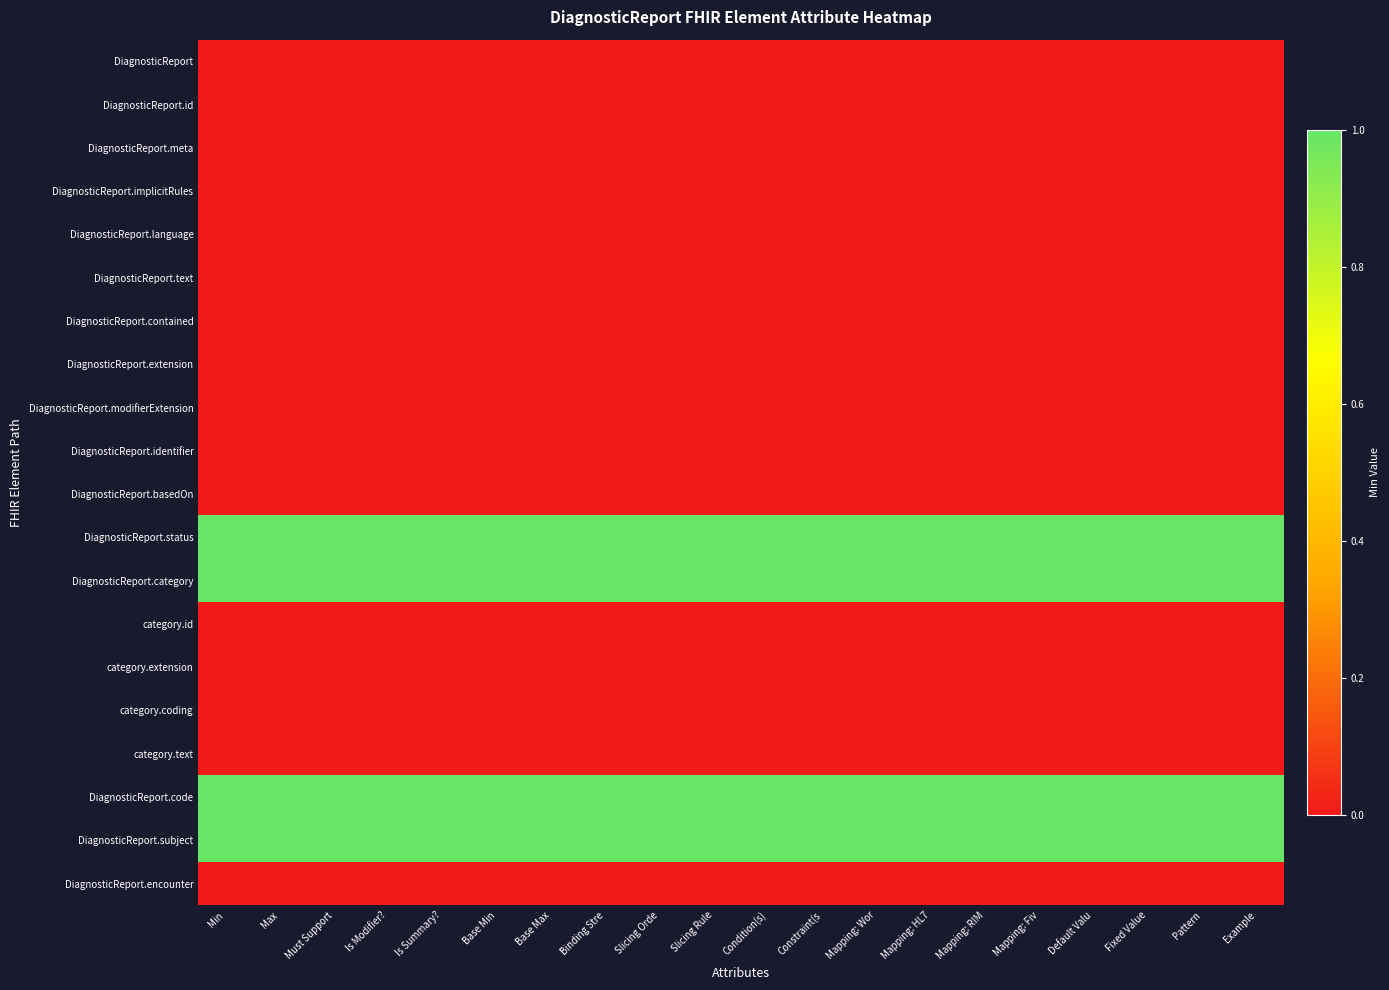

Which series has the largest total across all categories?

DiagnosticReport.status